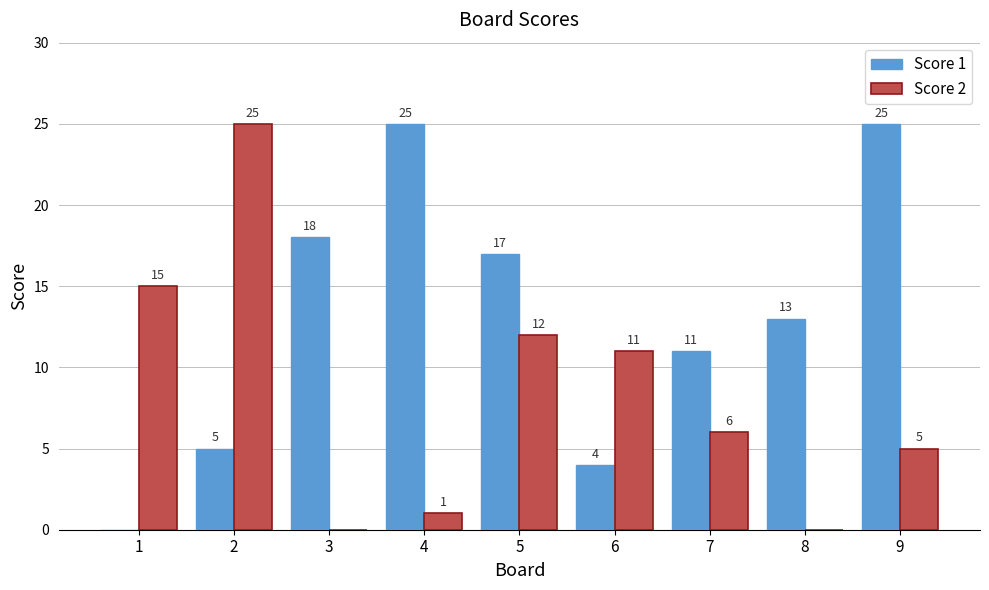

True or false: Score 2 has a value of 25 at 2.

True